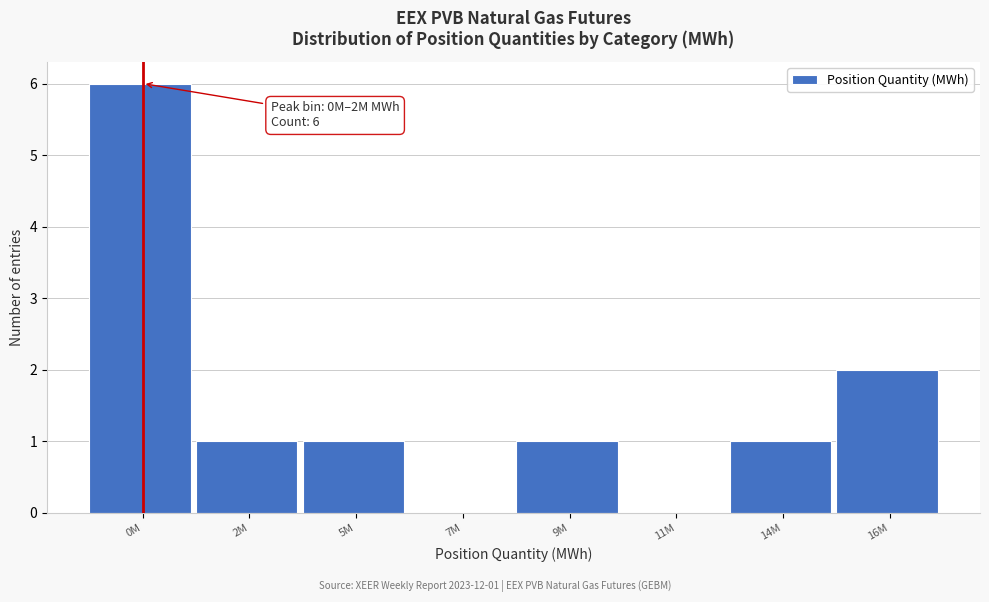

Reading left to right, what are all the values shown in this chart?

0M=6	2M=1	5M=1	7M=0	9M=1	11M=0	14M=1	16M=2